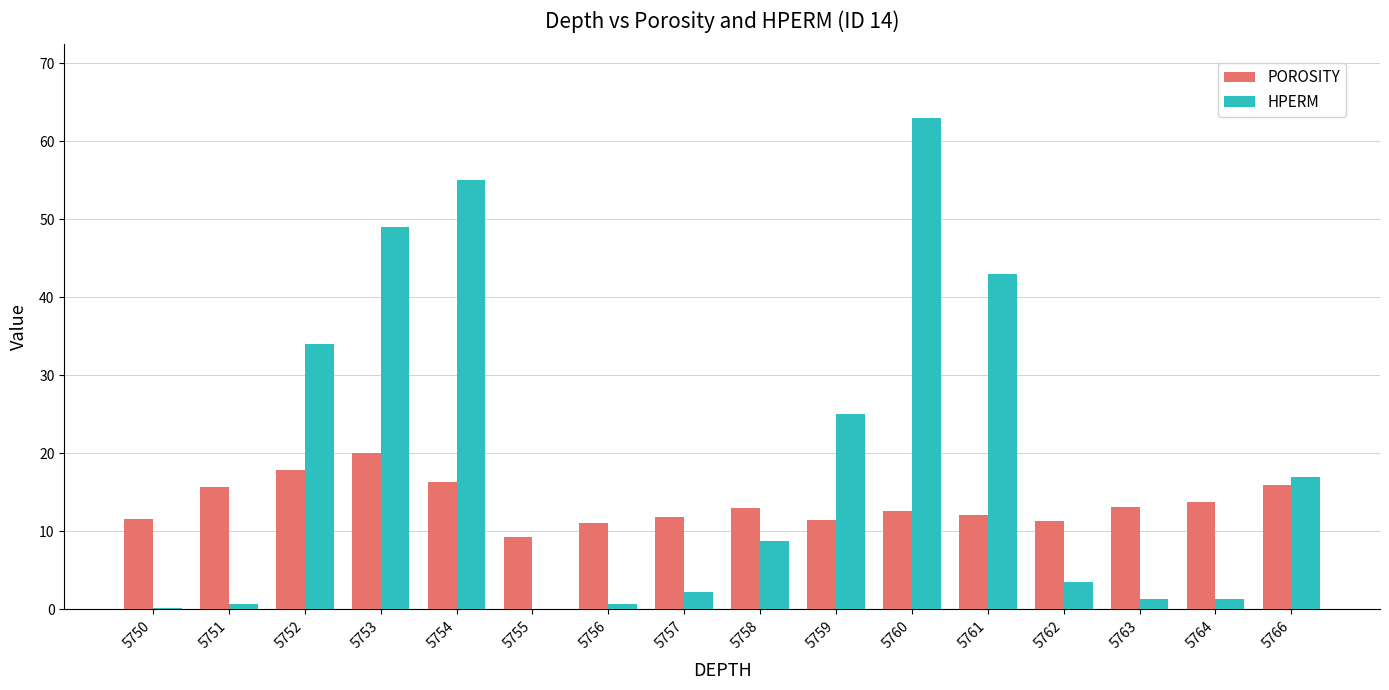

Between 5752 and 5753, which series saw the biggest shift?

HPERM